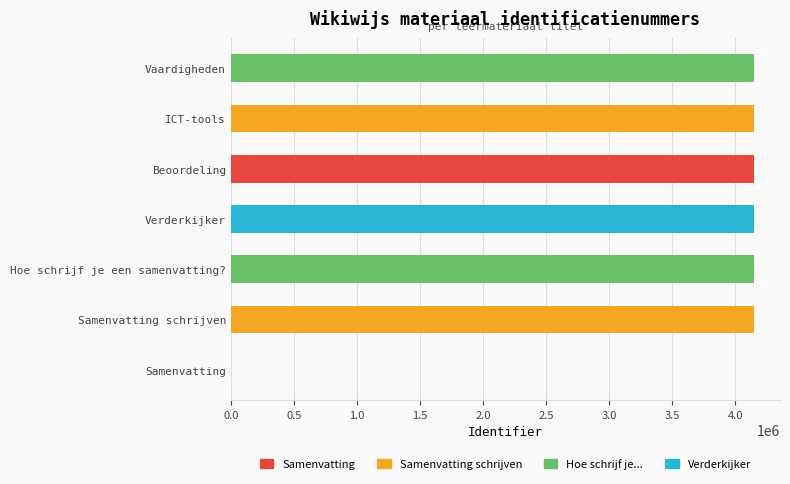

Count the number of categories in the chart.

7